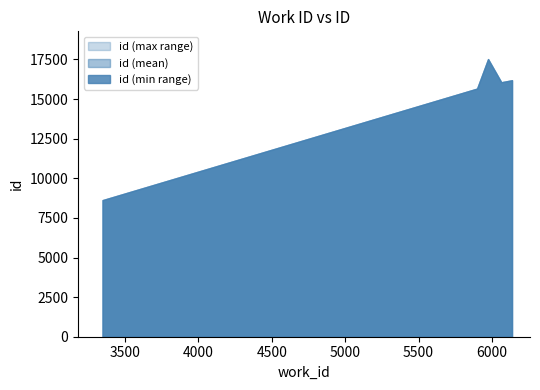

What is the maximum value for id (max range)?

17525.0